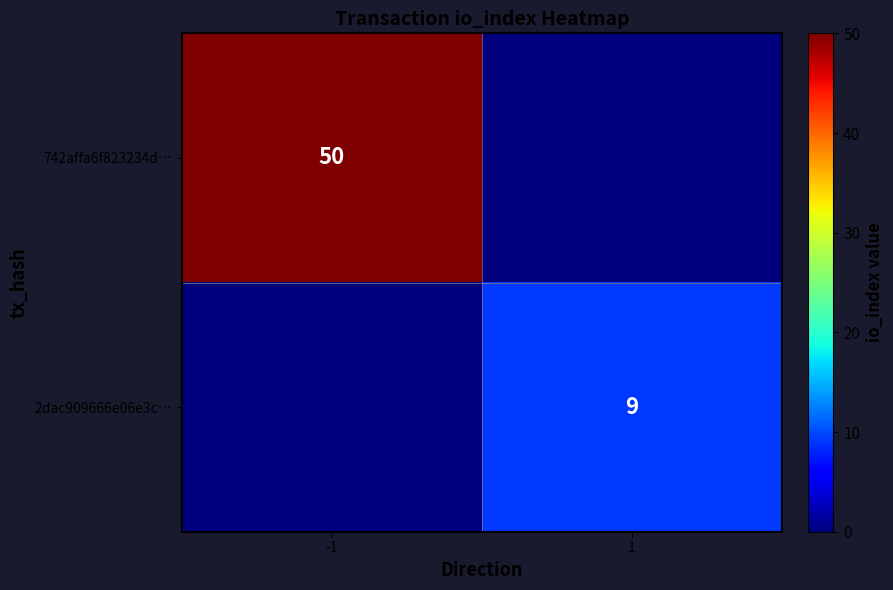

What is the total value across all series at 1?

9